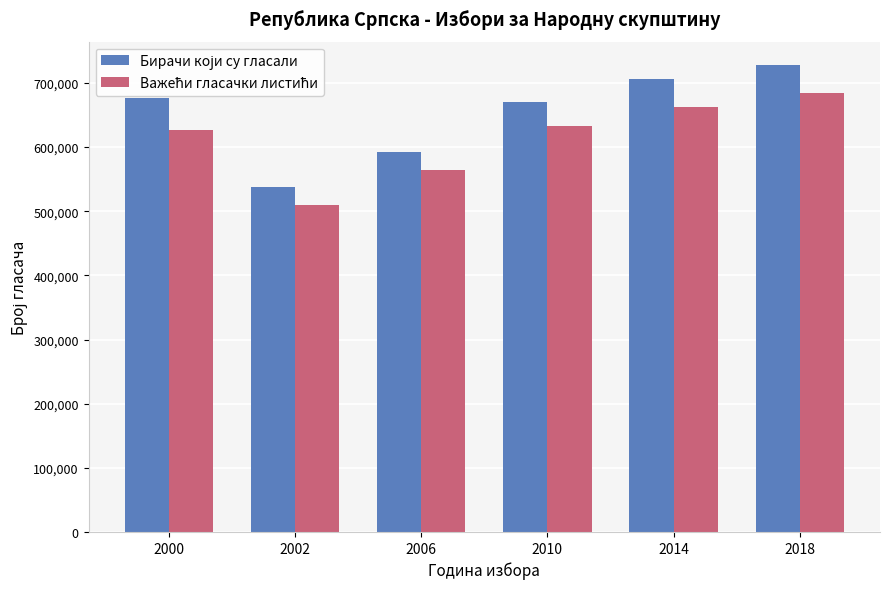

How many bars are there in each group?

2